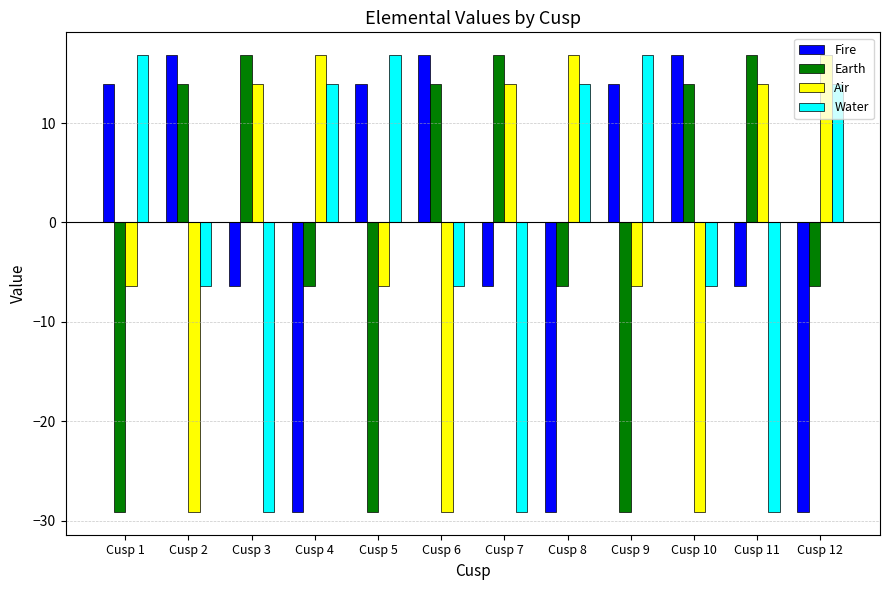

What is the maximum value for Water?

16.8